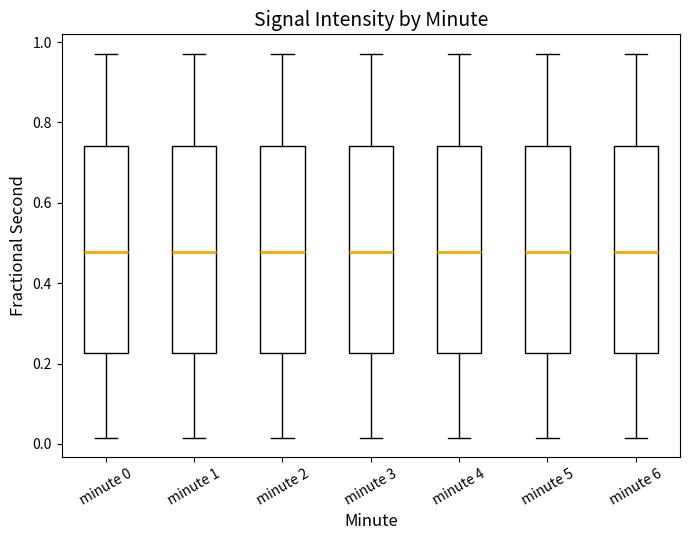

Where is the lower edge of the box for minute 3 on the y-axis? The values are not printed on the chart, so give them approximately, as read against the axis.

0.22